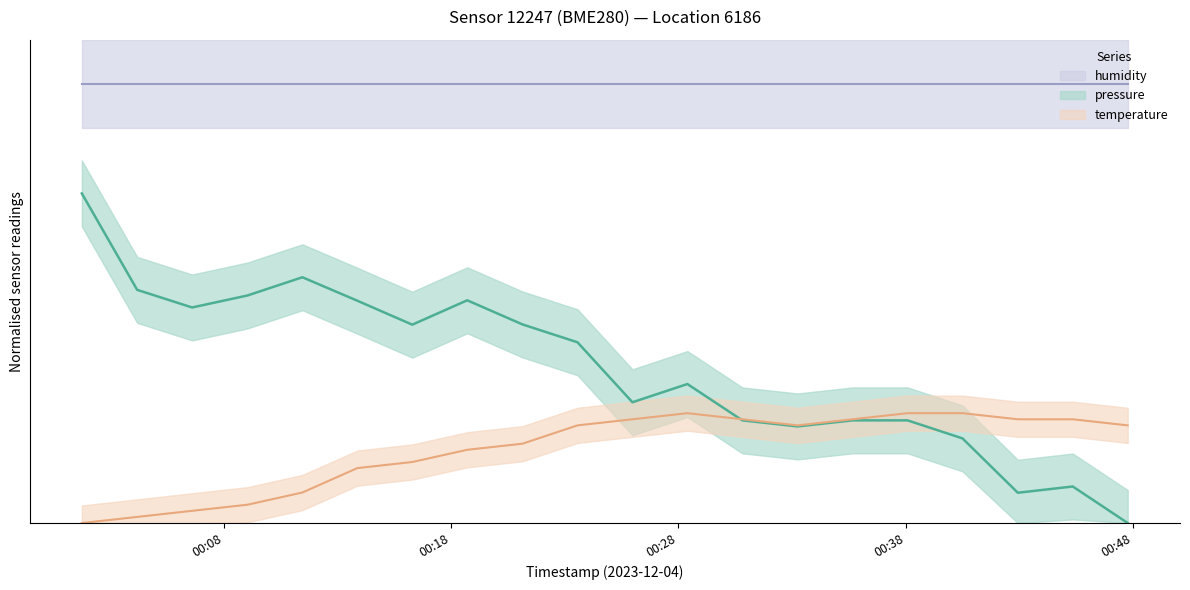

What value does the pressure series have at 2023-12-04T00:04:12?

10.6